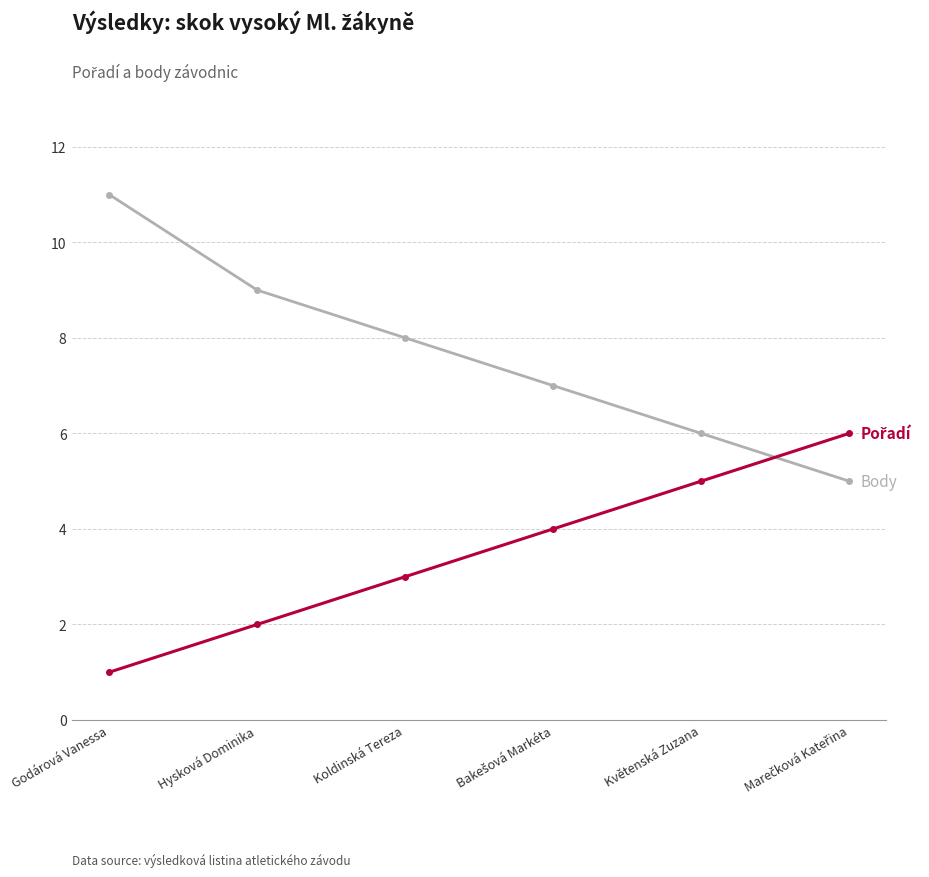

What is the difference between the highest and lowest values at Koldinská Tereza?

5